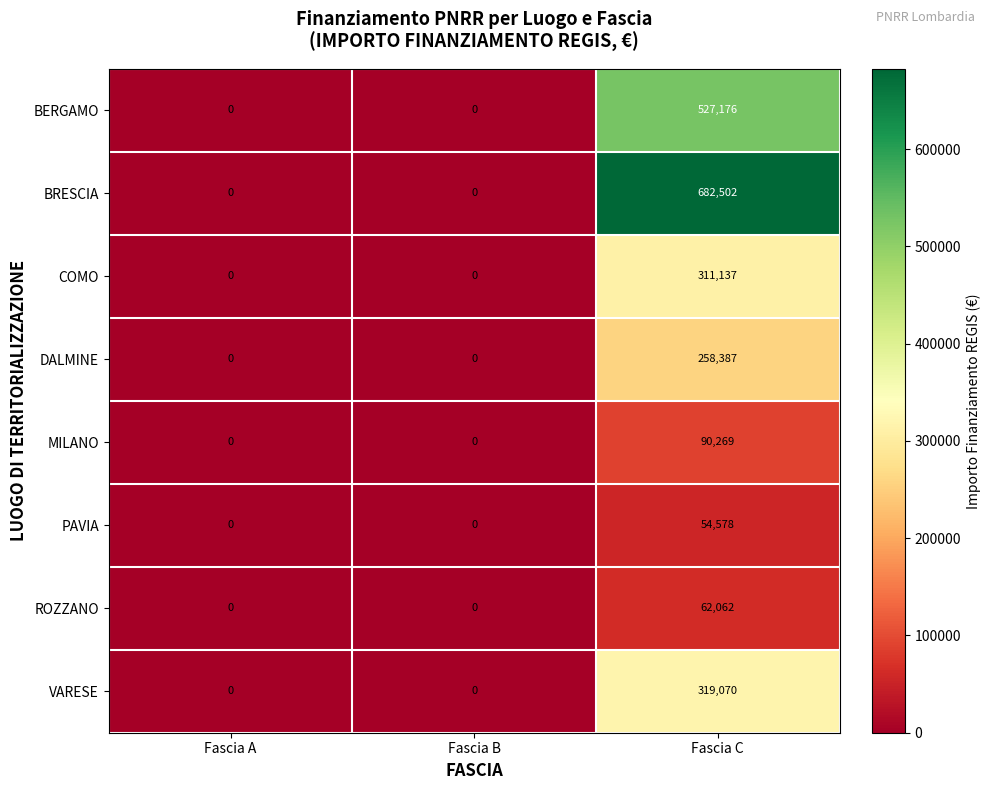

True or false: COMO has a value of 0 at Fascia B.

True